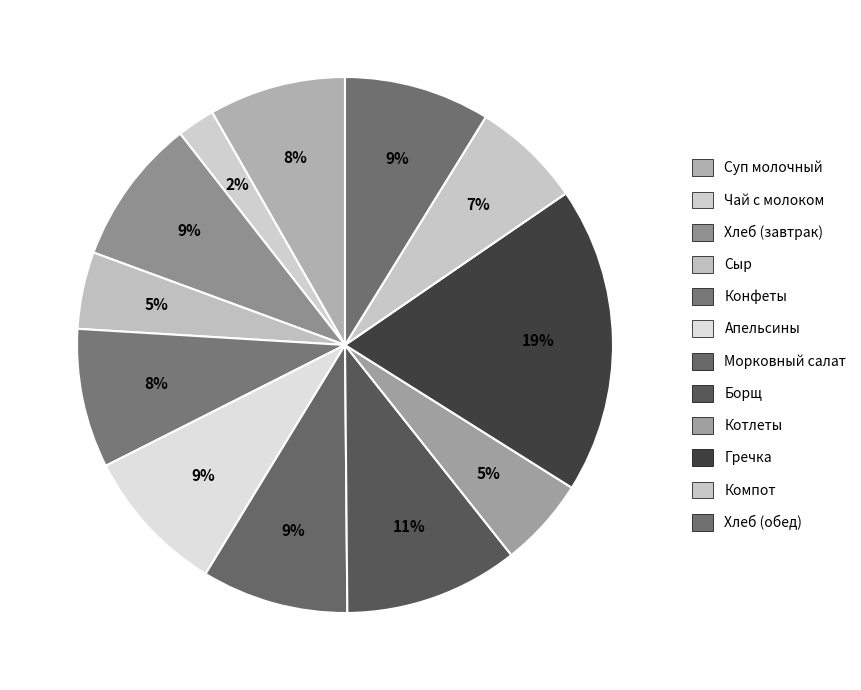

Which slice is the smallest?

Чай с молоком